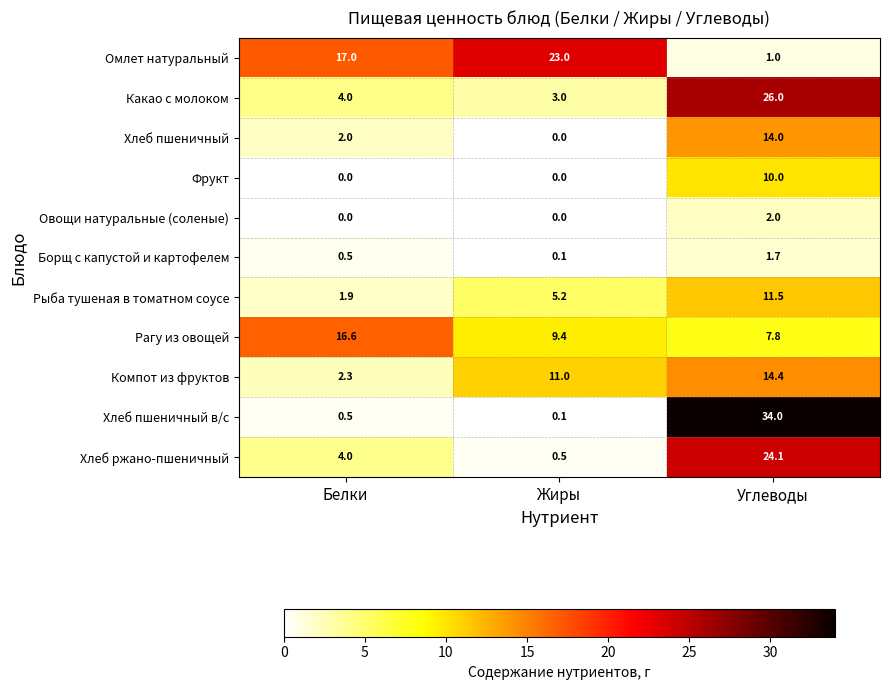

What value does the Рыба тушеная в томатном соусе series have at Углеводы?

11.5